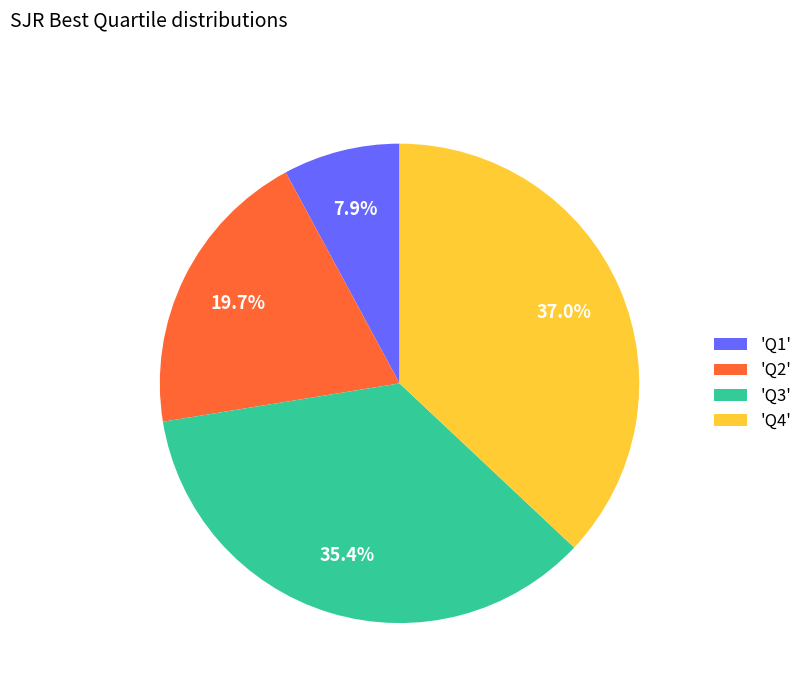

Is there any slice that represents more than half of the pie?

No